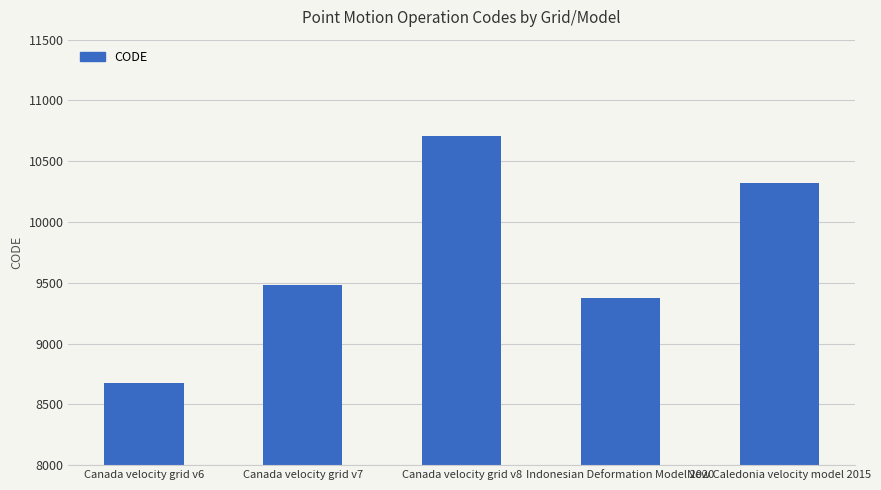

Does the chart contain stacked bars?

No